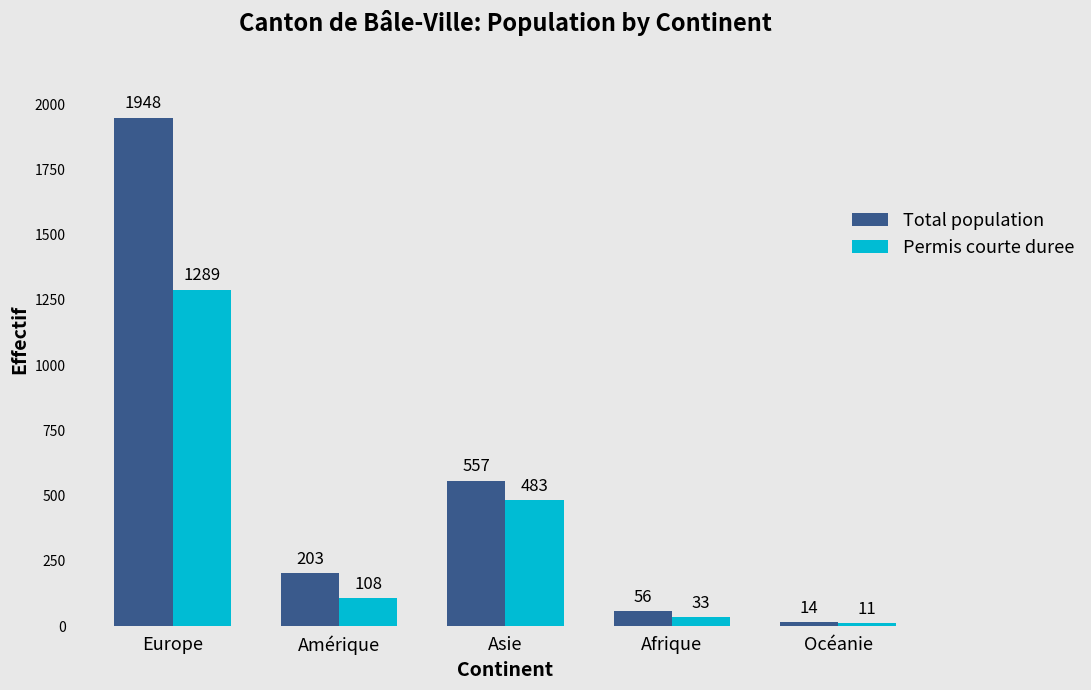

What is the value of the Total population bar at the 2nd from the left?

203